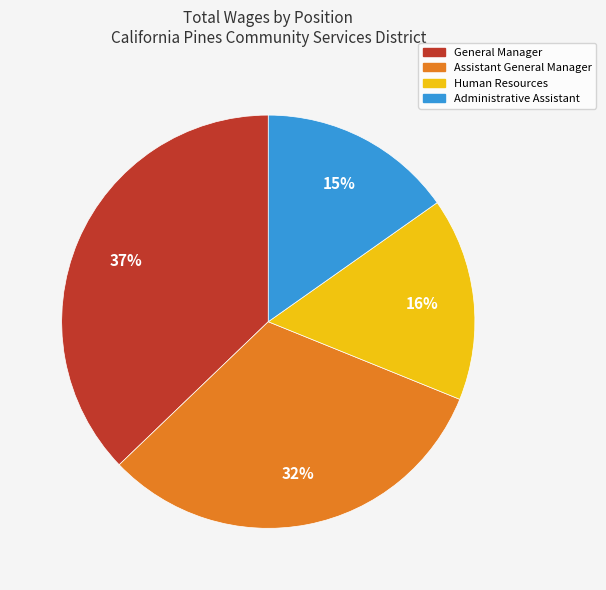

What is the largest slice in the pie chart?

General Manager